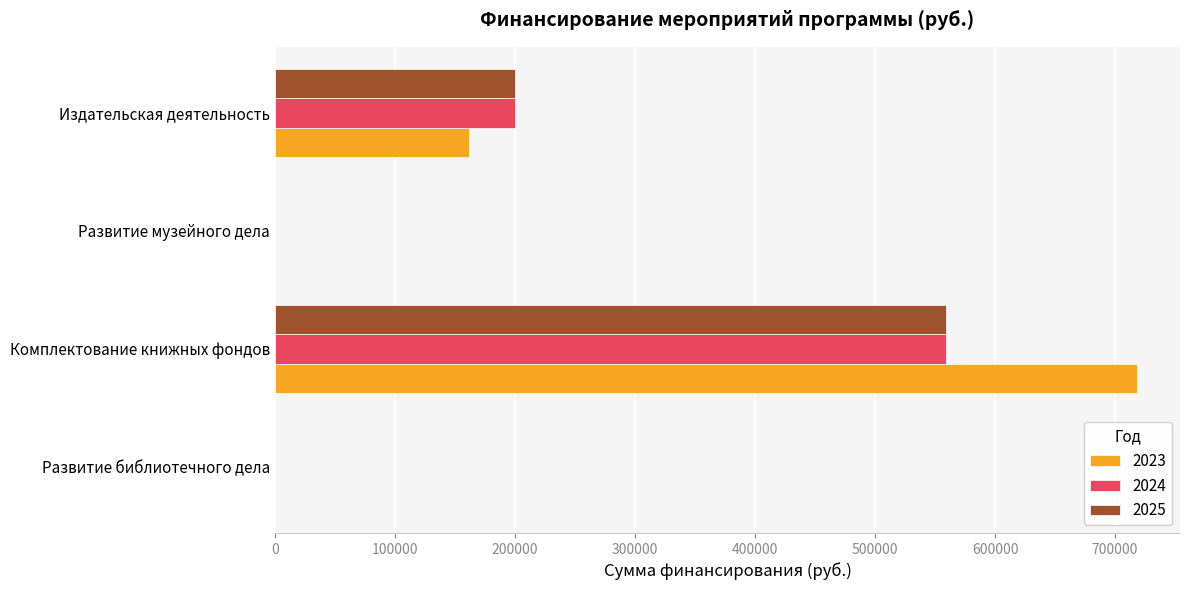

What is the sum of the 2024 values at Развитие библиотечного дела and Издательская деятельность?

200000.0